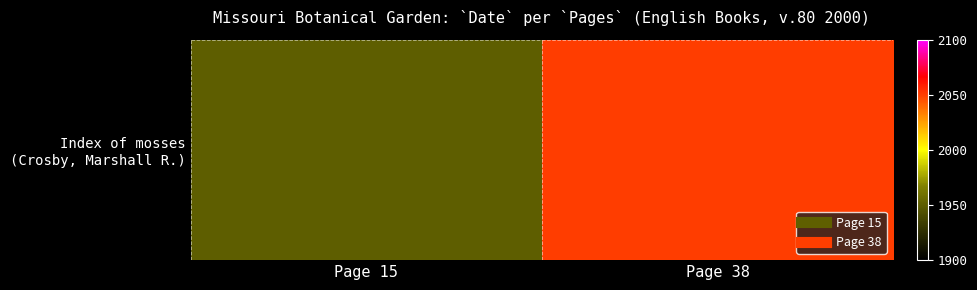

Which label corresponds to the largest value in the chart?

Page 38